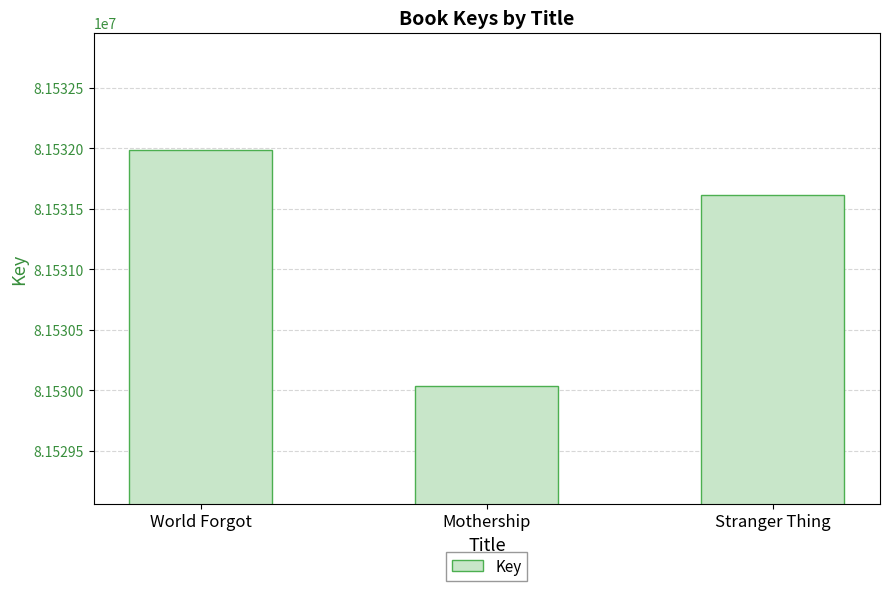

Rank the categories by value from highest to lowest.

World Forgot, Stranger Thing, Mothership